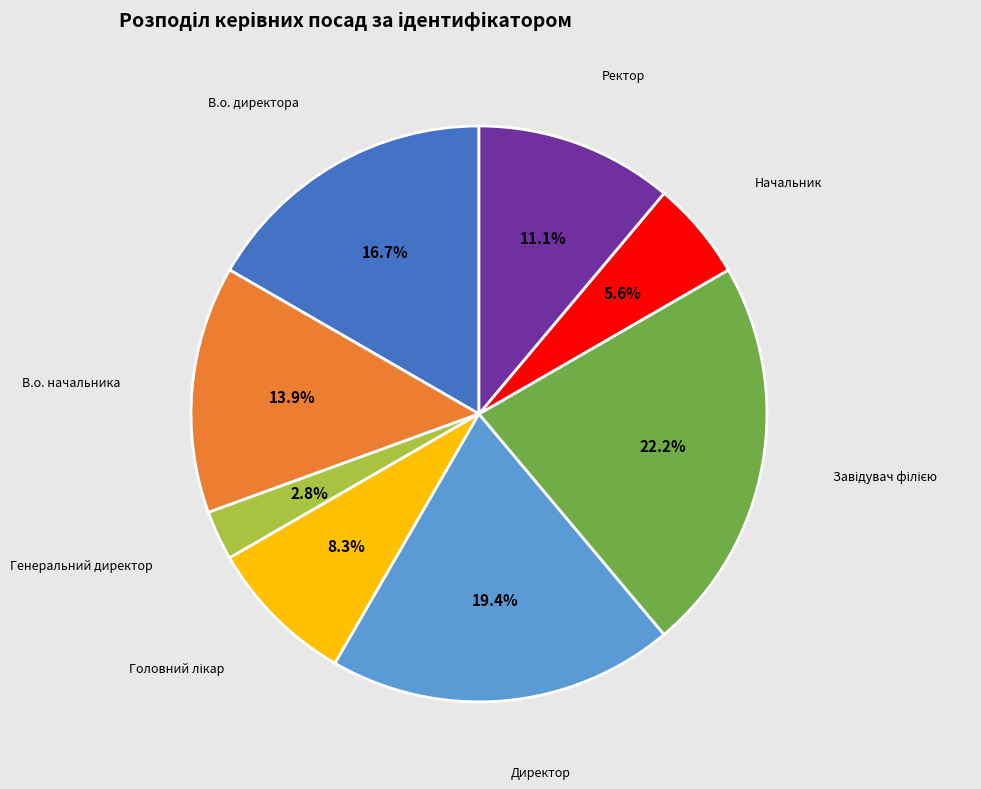

Does Директор account for over 50% of the chart?

No